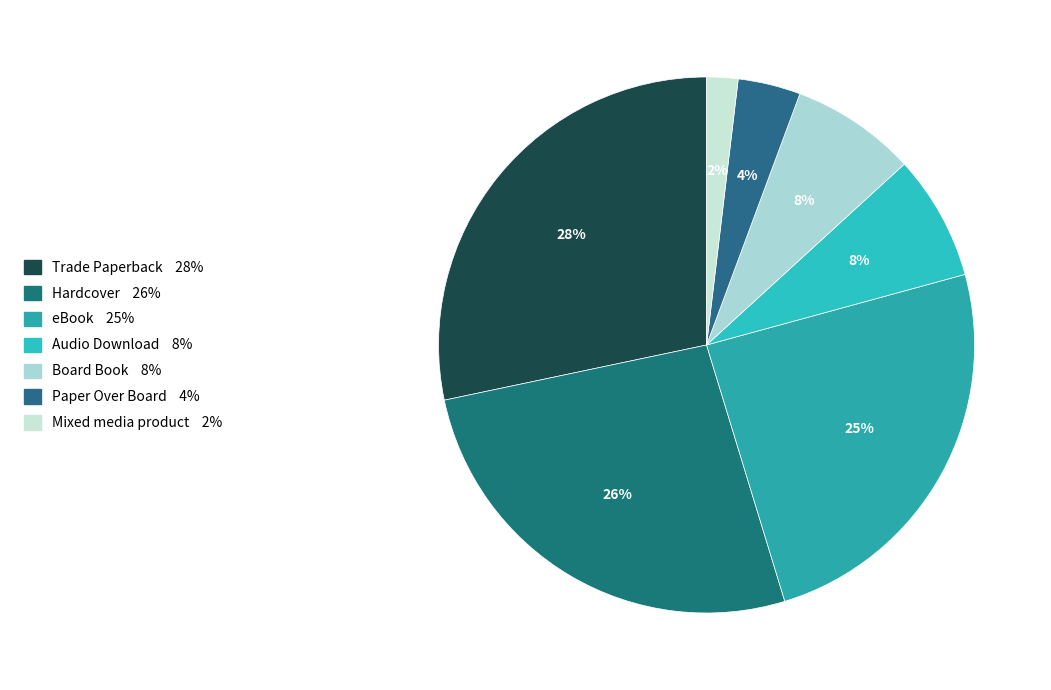

What is the total percentage of Hardcover and Board Book?

34.0%